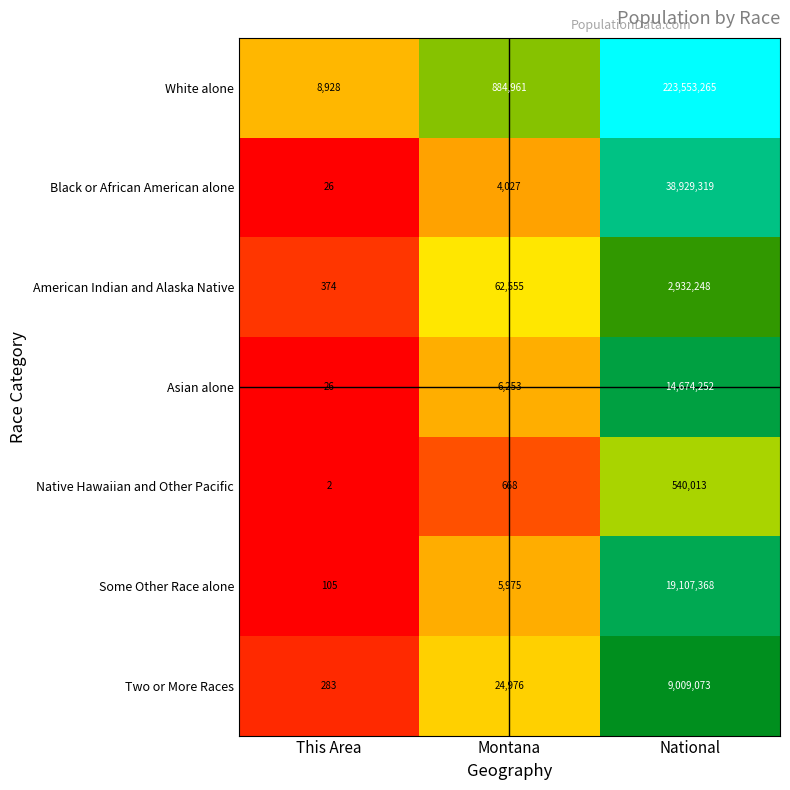

The Asian alone series shows 45 at This Area. True or false?

False